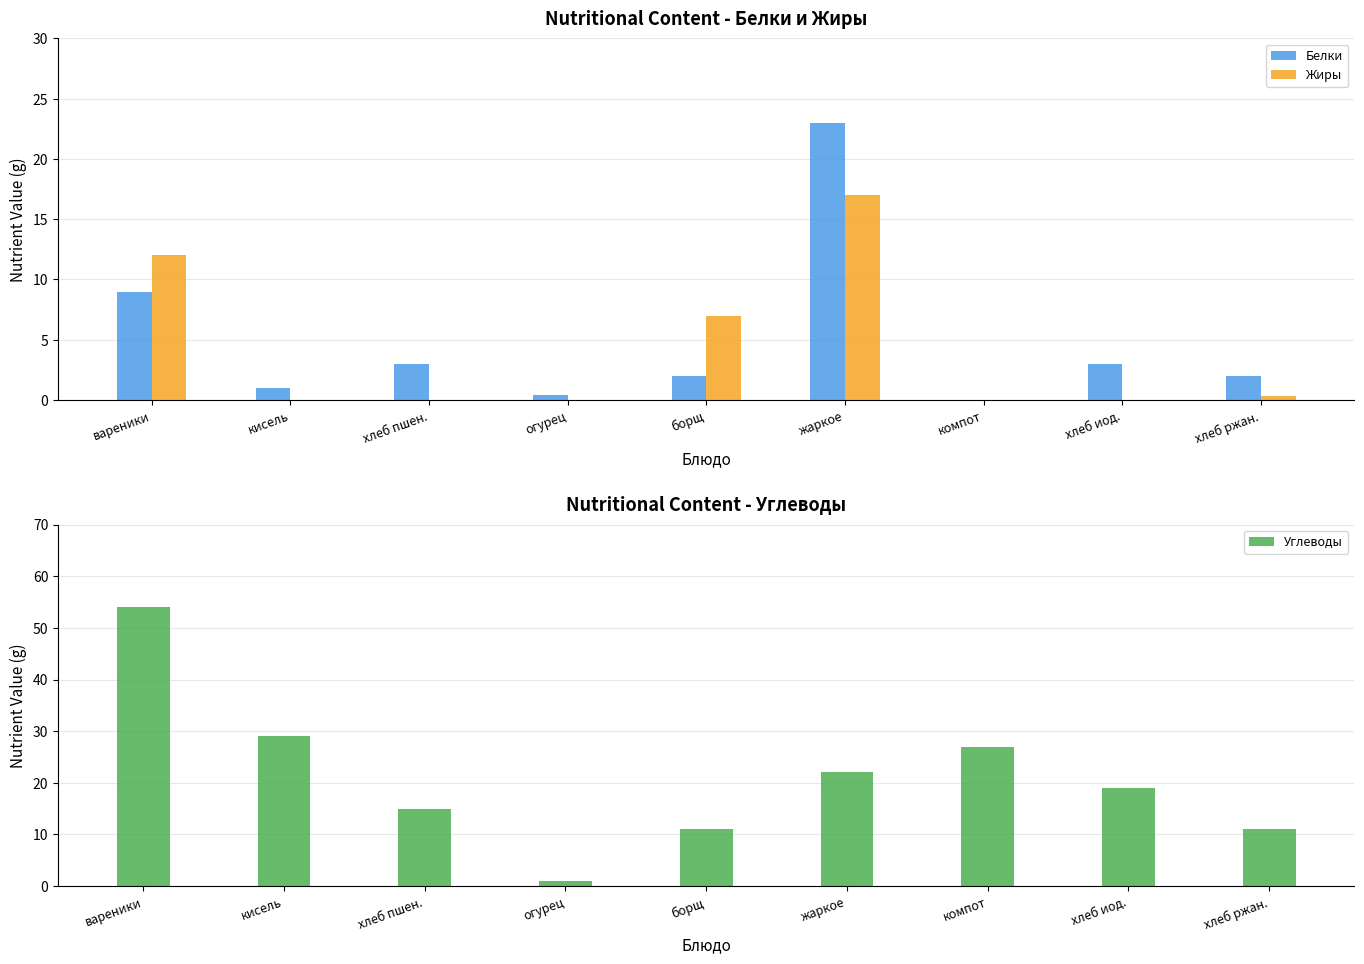

Which category has the lowest value in the Углеводы series?

огурец